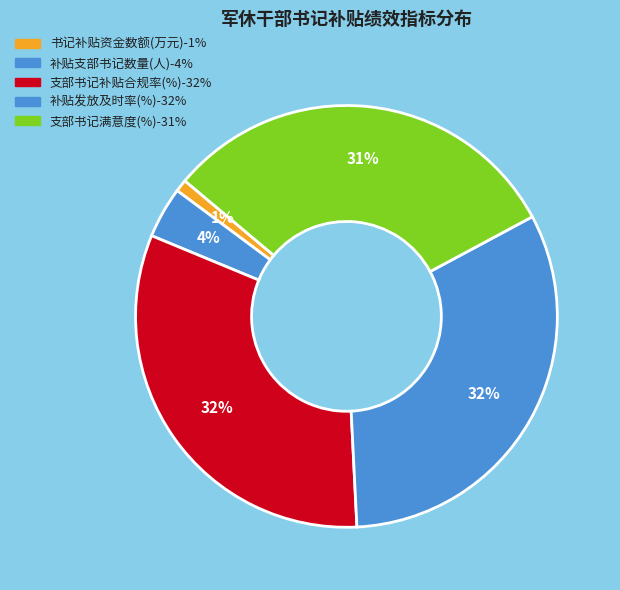

To the nearest percent, what is the difference between the largest and smallest slice percentages?

31%